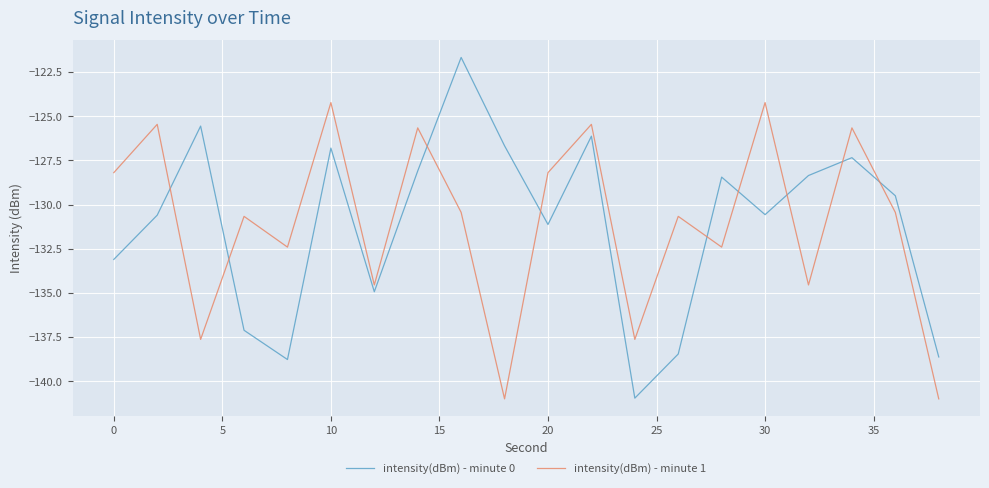

What is the highest value of the intensity(dBm) - minute 0 series?

-121.7